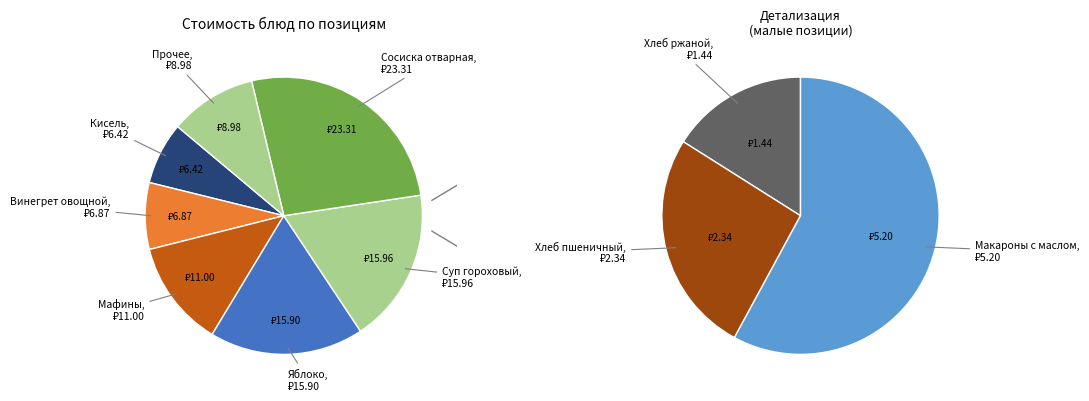

What is the smallest slice in the pie chart?

Хлеб ржаной